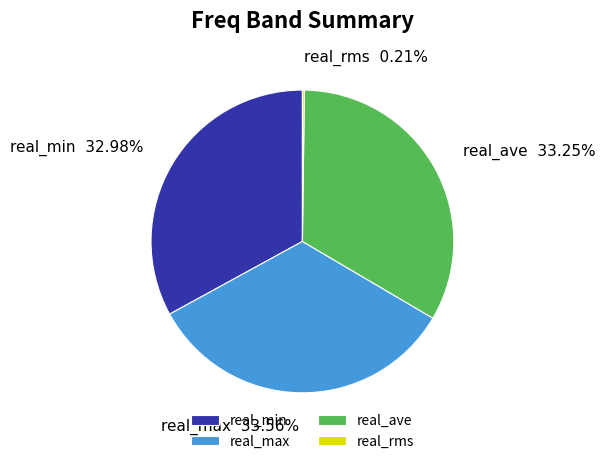

What is the ratio of the value at real_ave to the value at real_min?

1.0